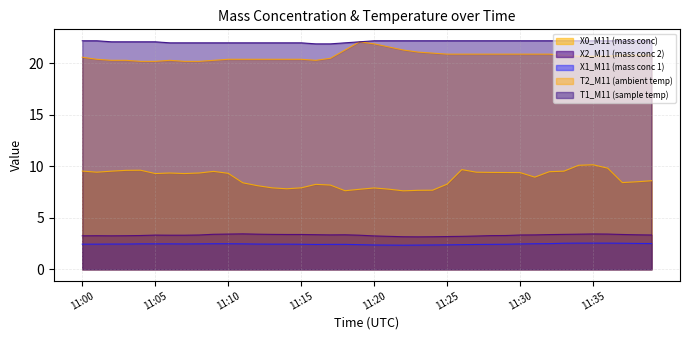

Is it true that X2_M11 (mass conc 2) equals 3.4 at 11:33?

True